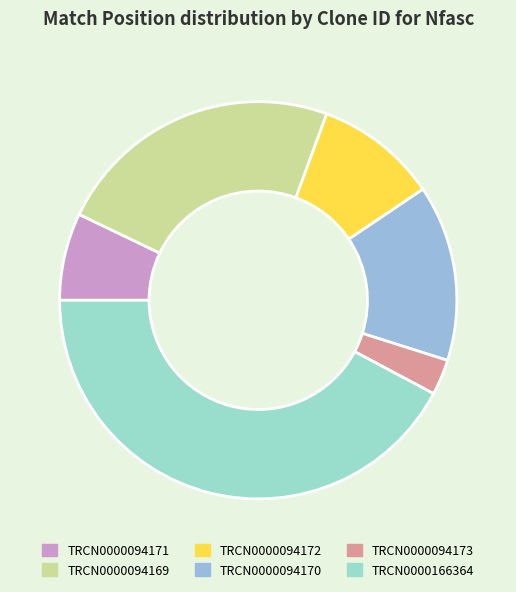

To the nearest percent, what percentage of the pie is TRCN0000094173?

3%